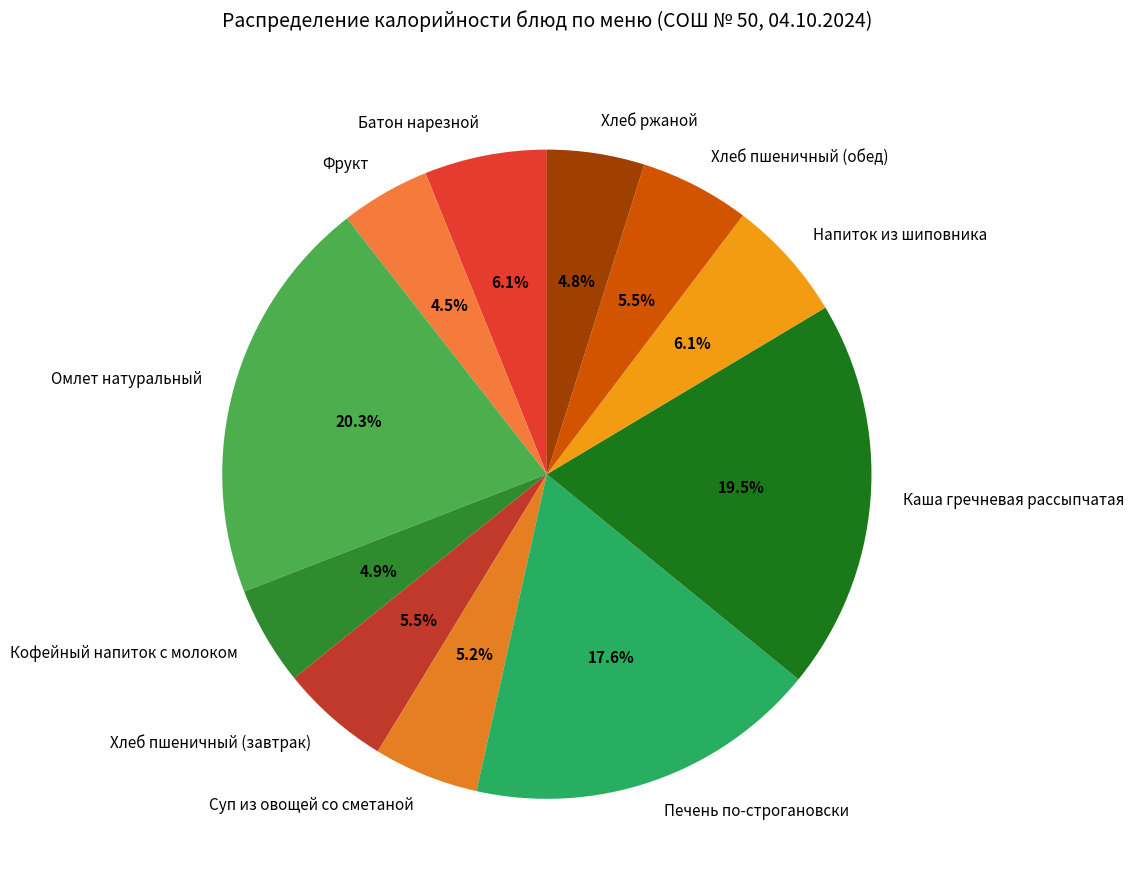

Between Кофейный напиток с молоком and Хлеб пшеничный (обед), which is larger?

Хлеб пшеничный (обед)